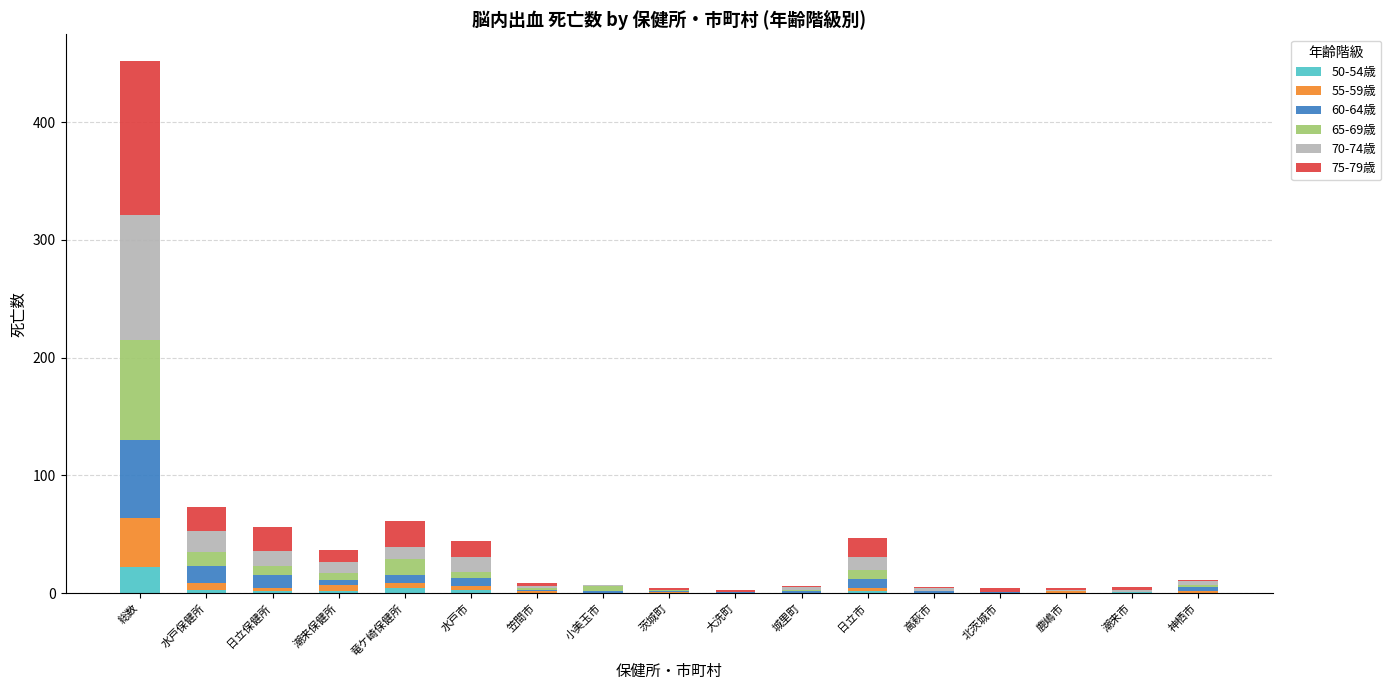

What is the sum of all 50-54歳 values?

39